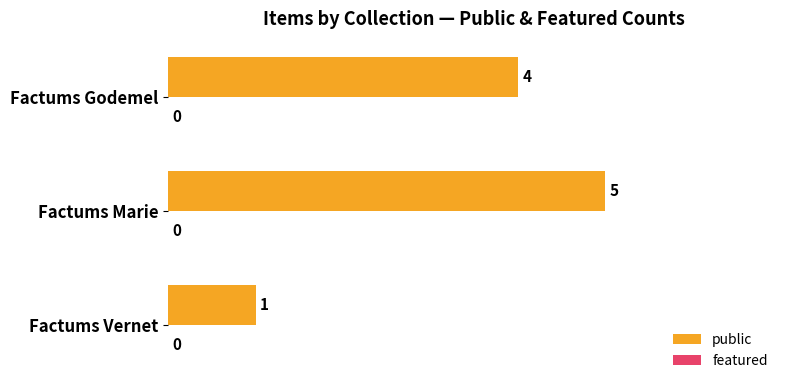

What is the smallest value displayed?

1